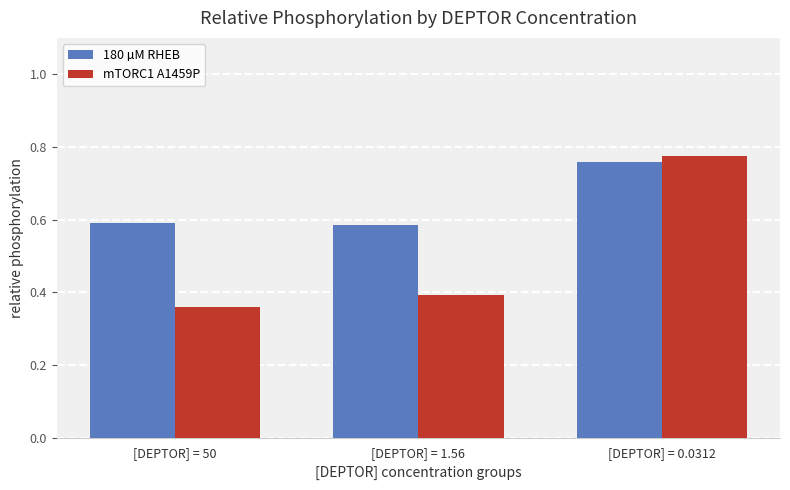

Is it true that 180 µM RHEB equals 1.2 at [DEPTOR] = 0.0312?

False